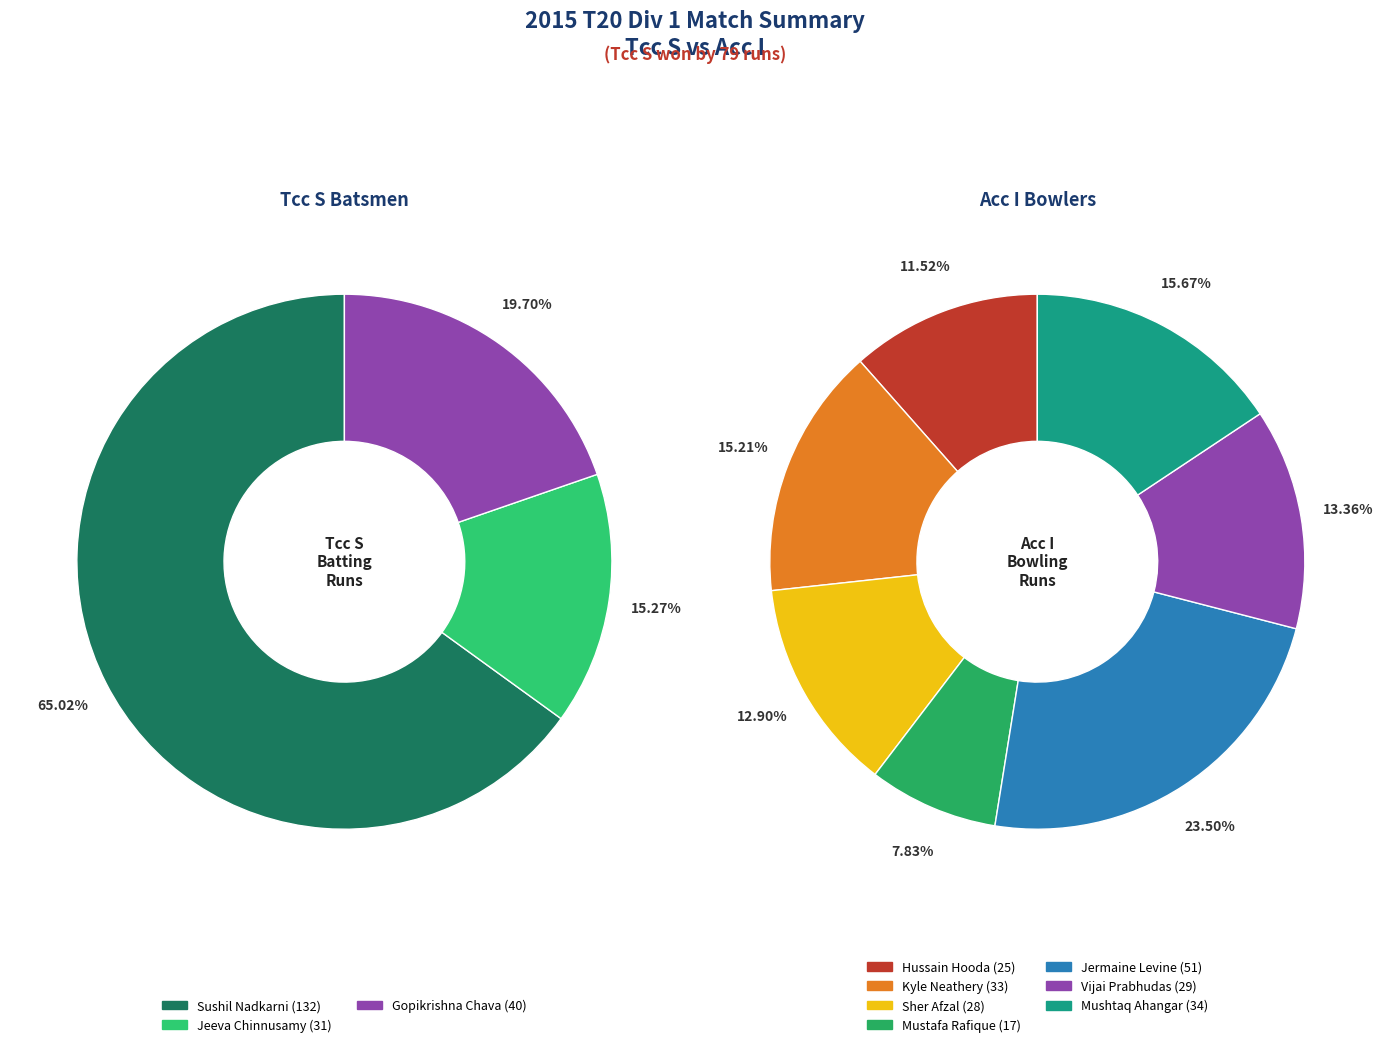

The Krishna Kamojjala slice represents 0% of the pie. True or false?

True